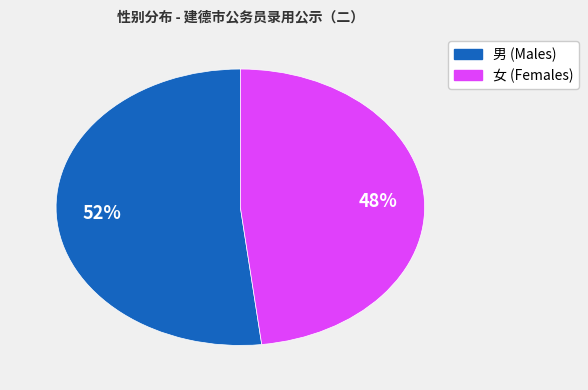

True or false: 女 accounts for 42% of the total.

False